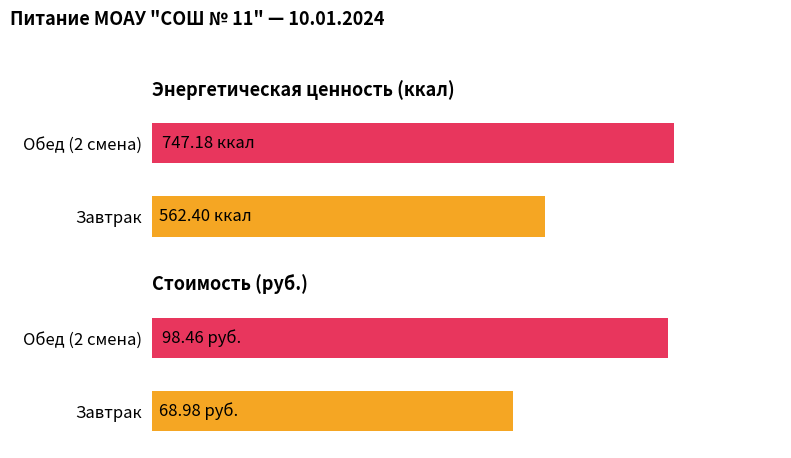

List the series in order of their overall mean, lowest first.

Цена, Энергетическая ценность (ккал)